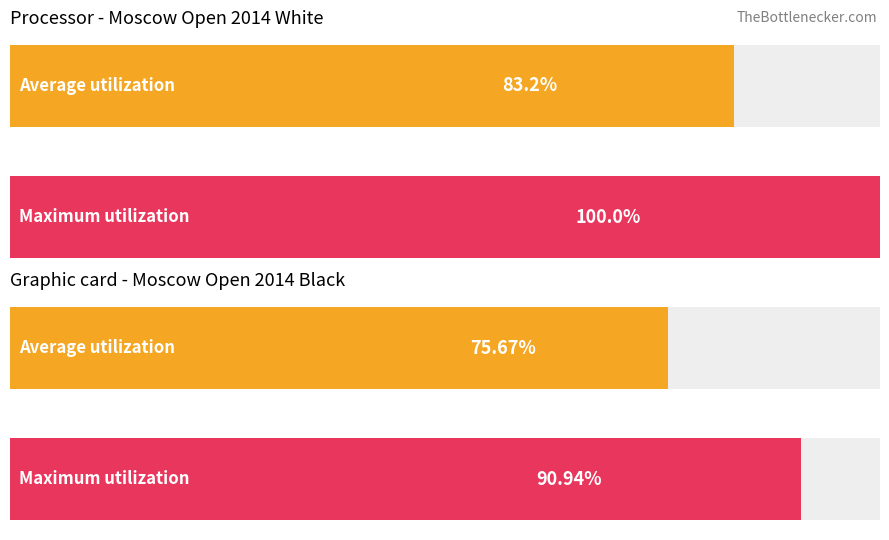

How many bars are there in each group?

2